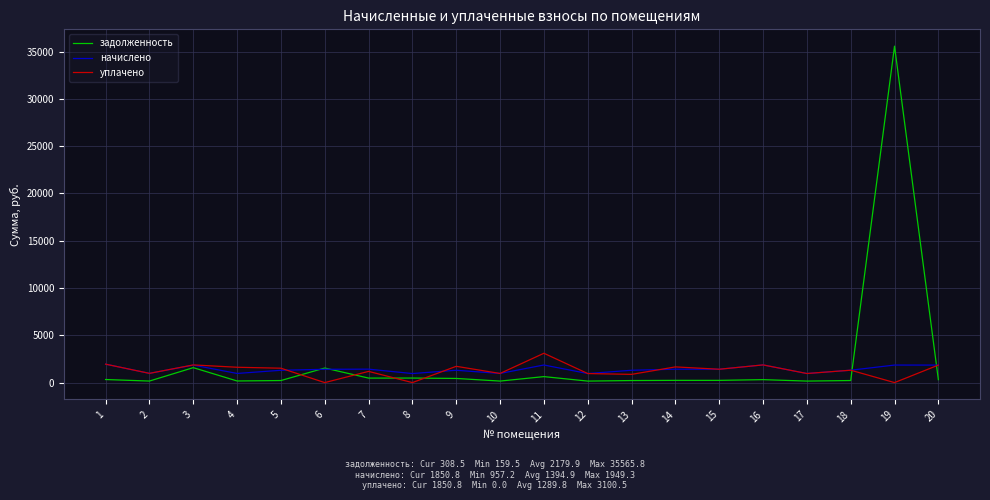

Where does the начислено series first go above 1405?

1